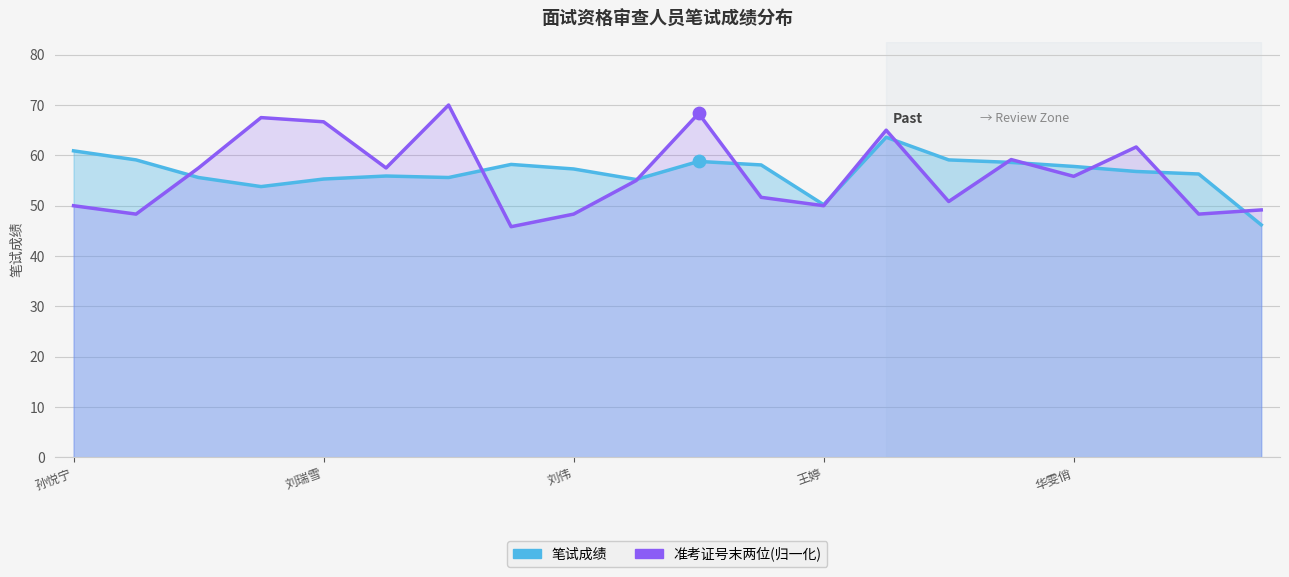

Is the value of 准考证号末两位(归一化) at 18 greater than the value of 笔试成绩 at 8?

No